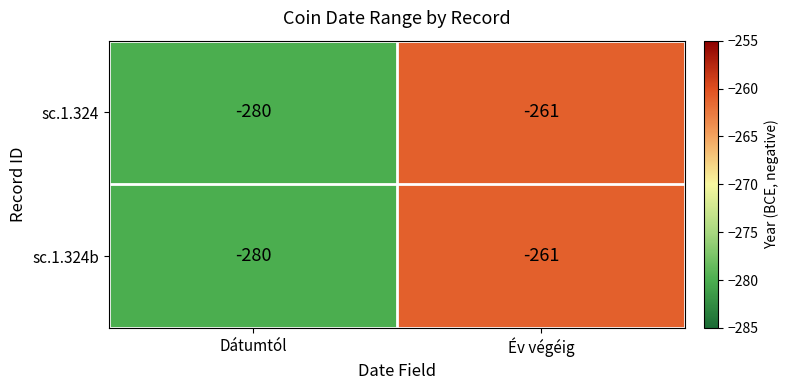

Is the value of sc.1.324 at Év végéig greater than the value of sc.1.324b at Dátumtól?

Yes